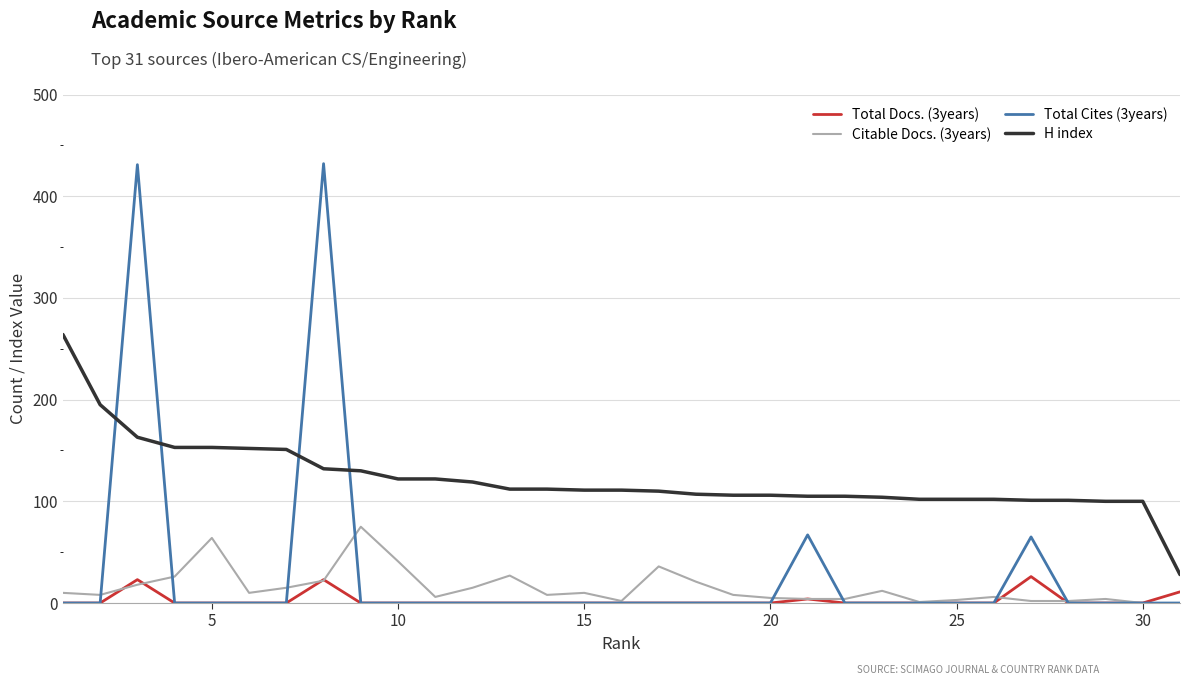

What are all the series names shown in the legend?

Total Docs. (3years), Citable Docs. (3years), Total Cites (3years), H index